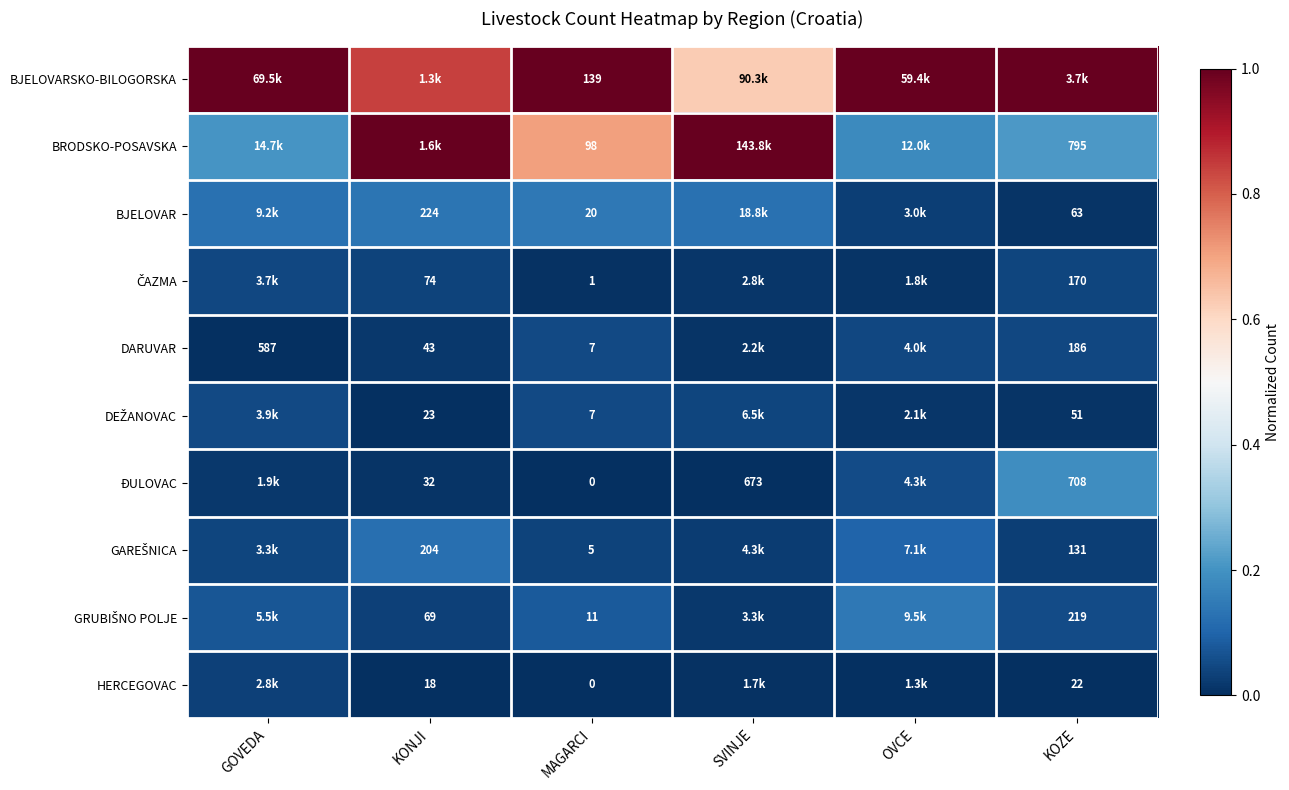

What is the difference between the highest and lowest values at SVINJE?

1.0